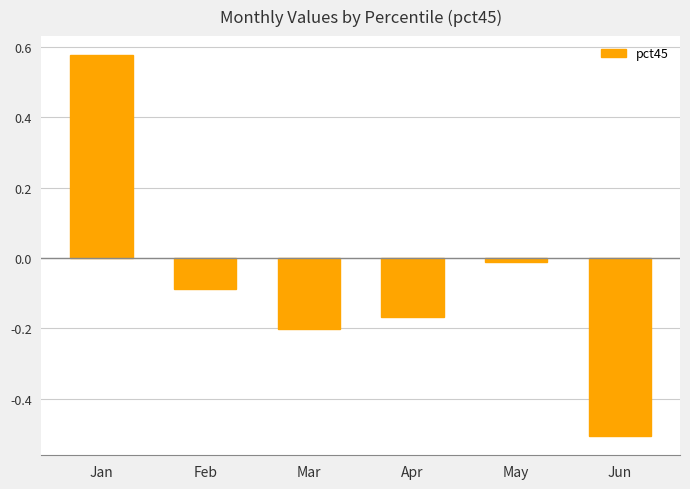

Rank the categories by value from lowest to highest.

Jun, Mar, Apr, Feb, May, Jan